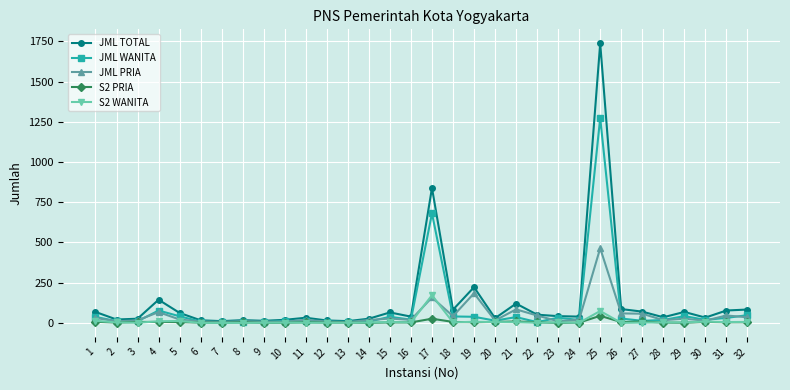

At which category is the sum across all series the highest?

25